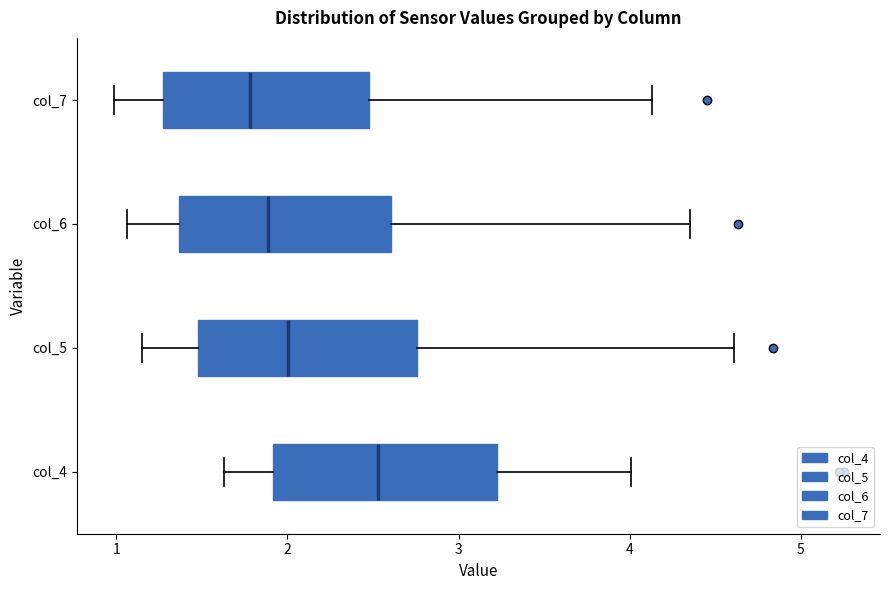

Reading bottom to top, transcribe this box plot: for each box, give where its median line is, the range the box spans, and where its two whiskers end, as read against the x-axis. The values are not printed on the chart, so give them approximately, as read against the axis.

col_4: median 2.5, box 1.9 to 3.2, whiskers 1.6 to 4.0
col_5: median 2.0, box 1.5 to 2.8, whiskers 1.2 to 4.6
col_6: median 1.9, box 1.4 to 2.6, whiskers 1.1 to 4.4
col_7: median 1.8, box 1.3 to 2.5, whiskers 1.0 to 4.1